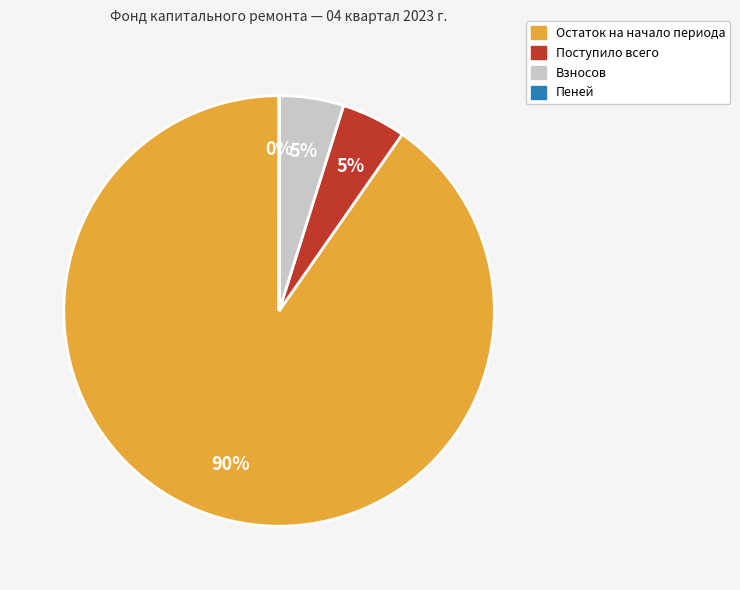

Between Остаток на начало периода and Взносов, which is larger?

Остаток на начало периода